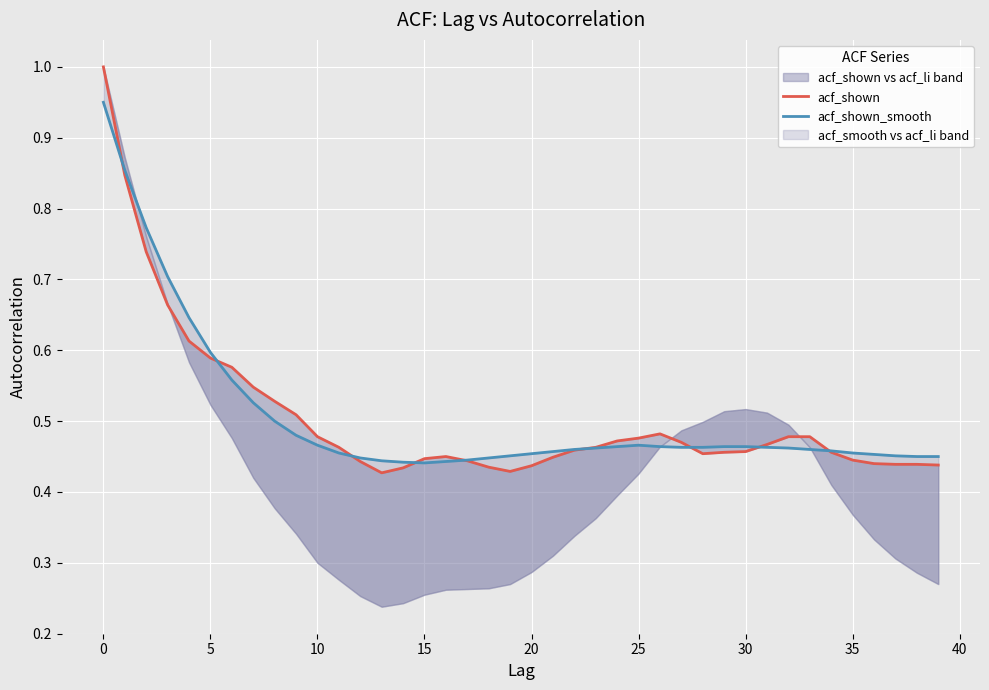

At which category does acf_shown reach its first local valley?

13